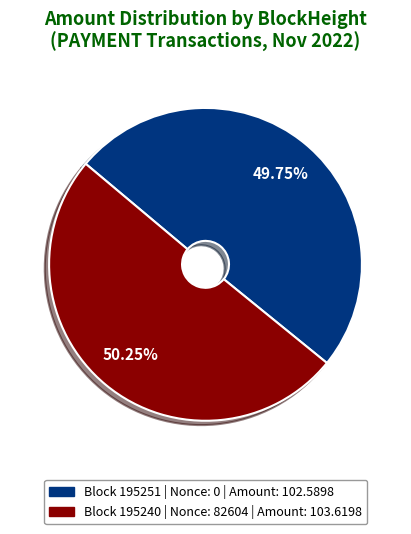

Does any single category account for the majority?

Yes